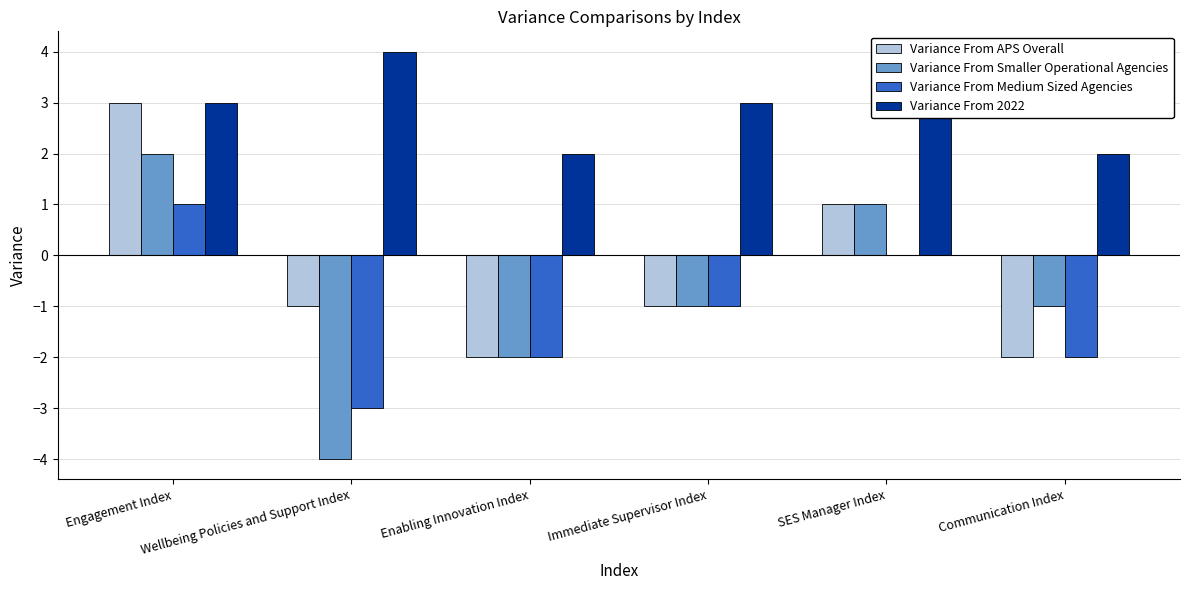

Reading right to left, extract all data points from this chart.

Variance From APS Overall: -2	1	-1	-2	-1	3
Variance From Smaller Operational Agencies: -1	1	-1	-2	-4	2
Variance From Medium Sized Agencies: -2	0	-1	-2	-3	1
Variance From 2022: 2	3	3	2	4	3